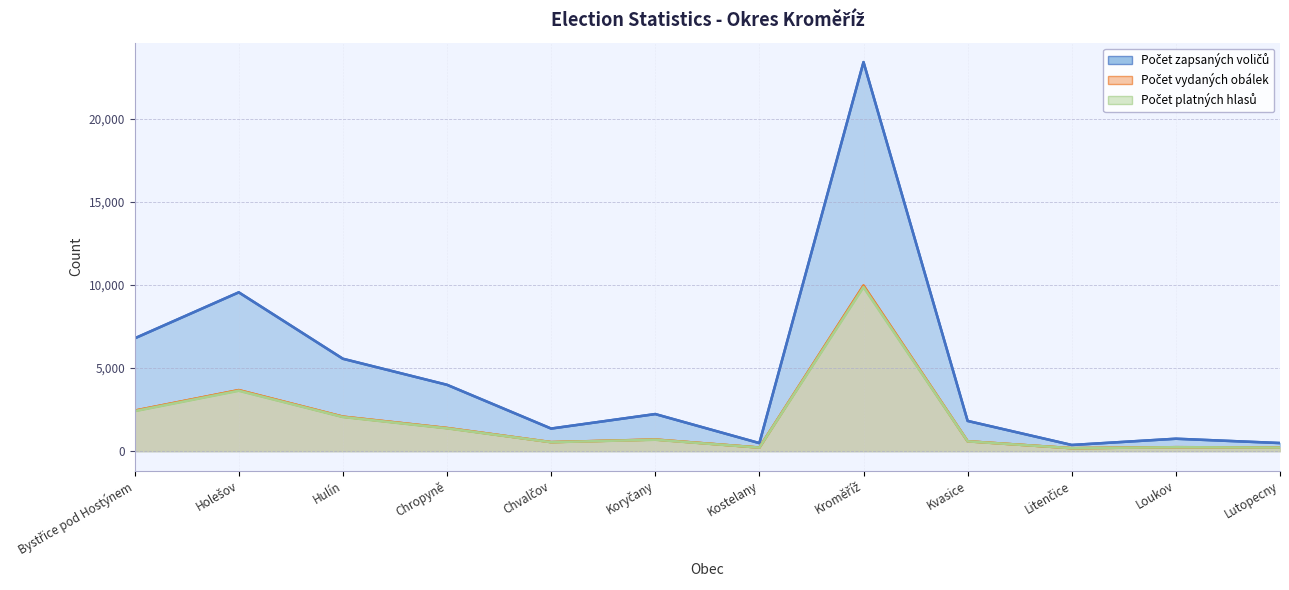

Is the value of Počet zapsaných voličů at Kostelany greater than the value of Počet vydaných obálek at Holešov?

No